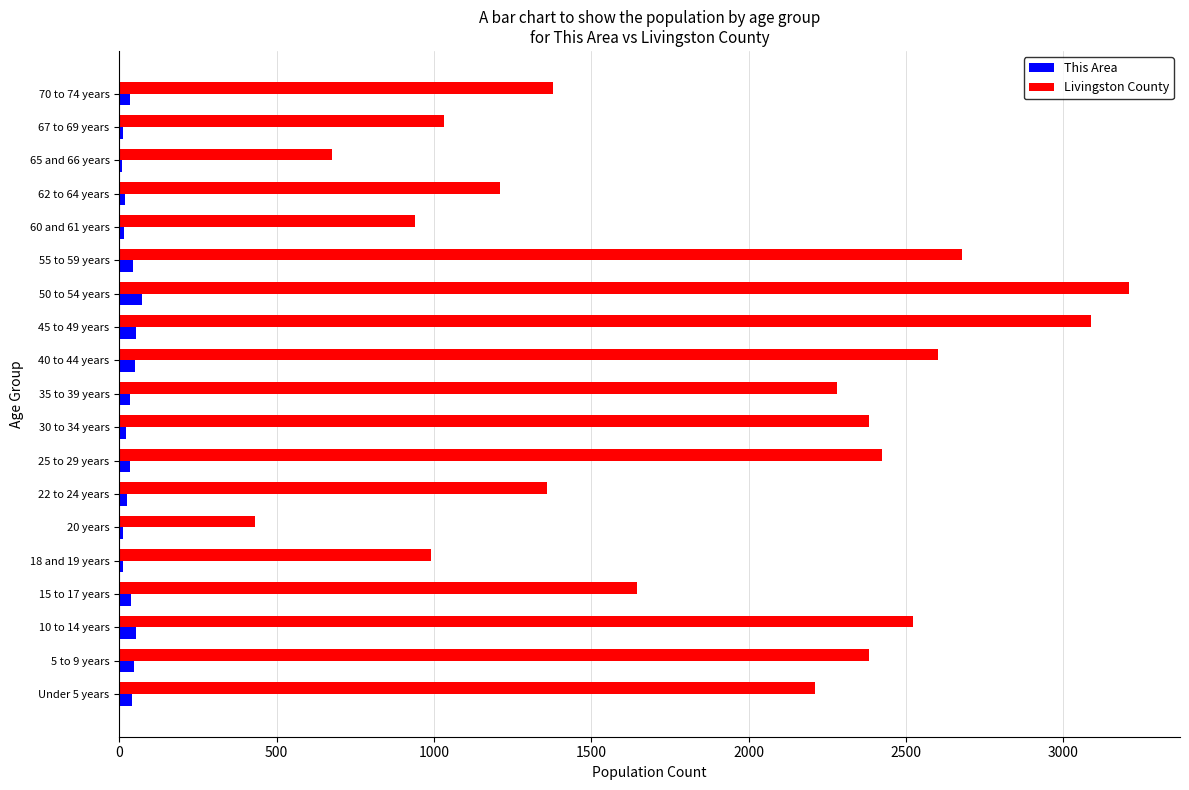

Is the value of This Area at 65 and 66 years greater than the value of Livingston County at 18 and 19 years?

No